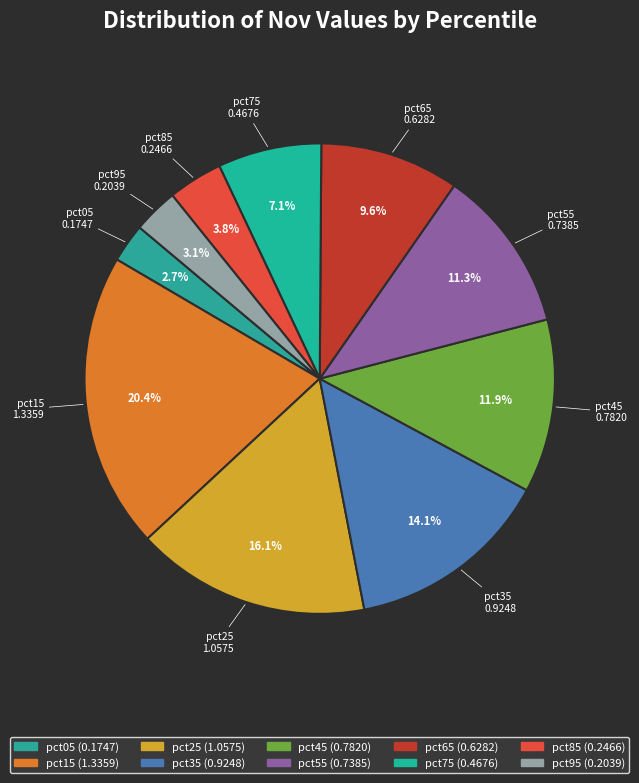

How many slices are in this pie chart?

10